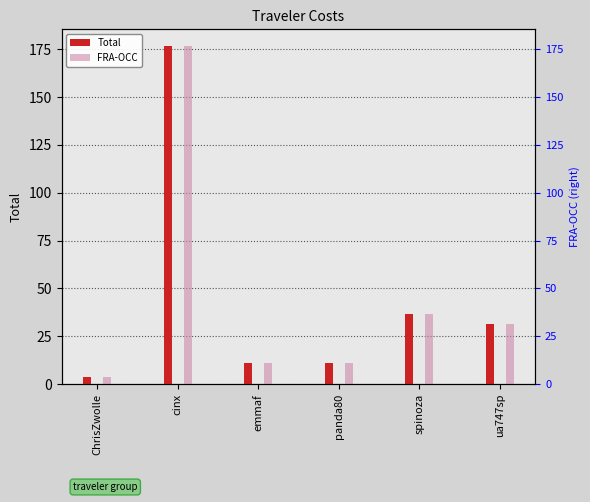

At how many categories does at least one series exceed 95?

1